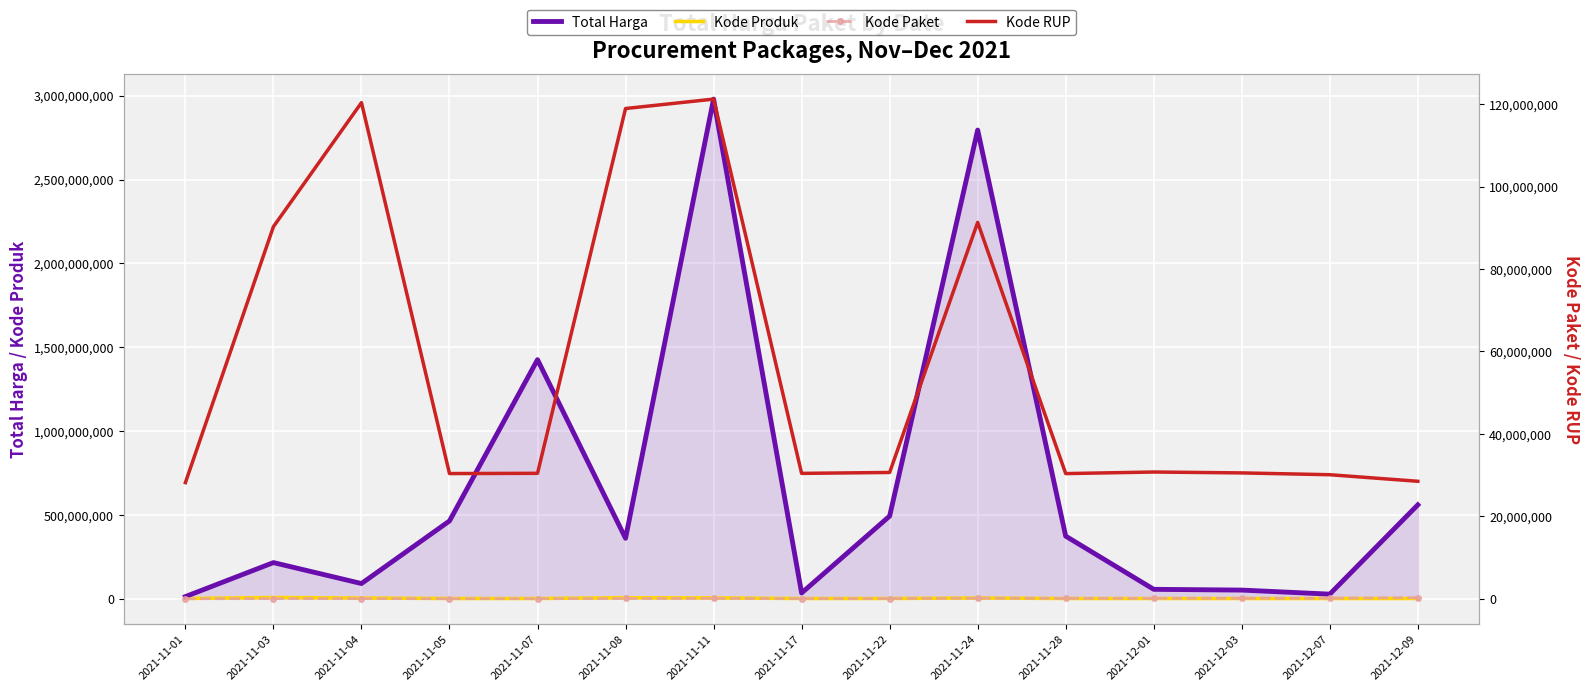

In Kode RUP, how many points are lower than both neighbors (excluding endpoints)?

3